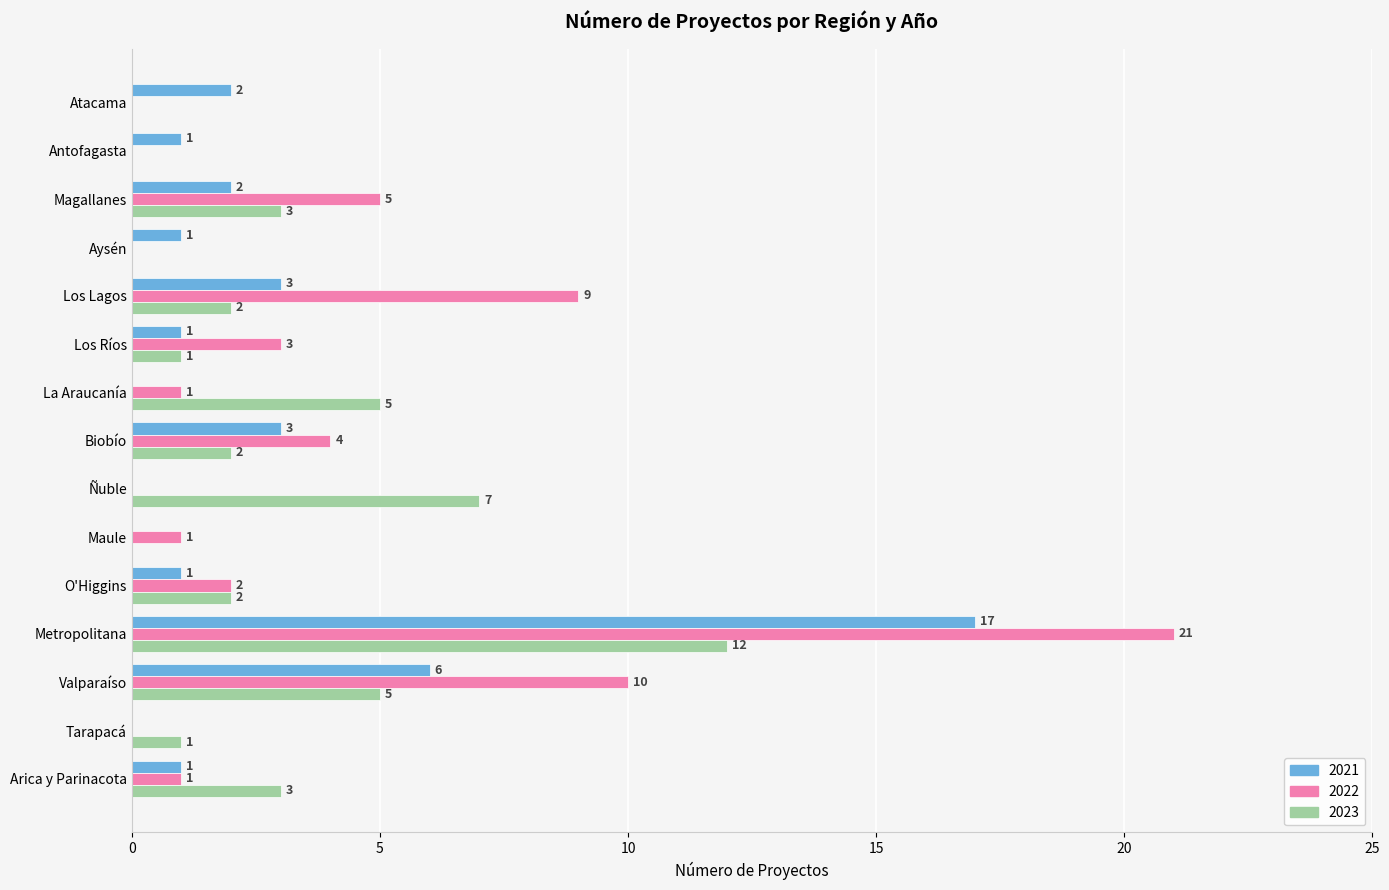

Is it true that 2022 equals 5 at Magallanes?

True